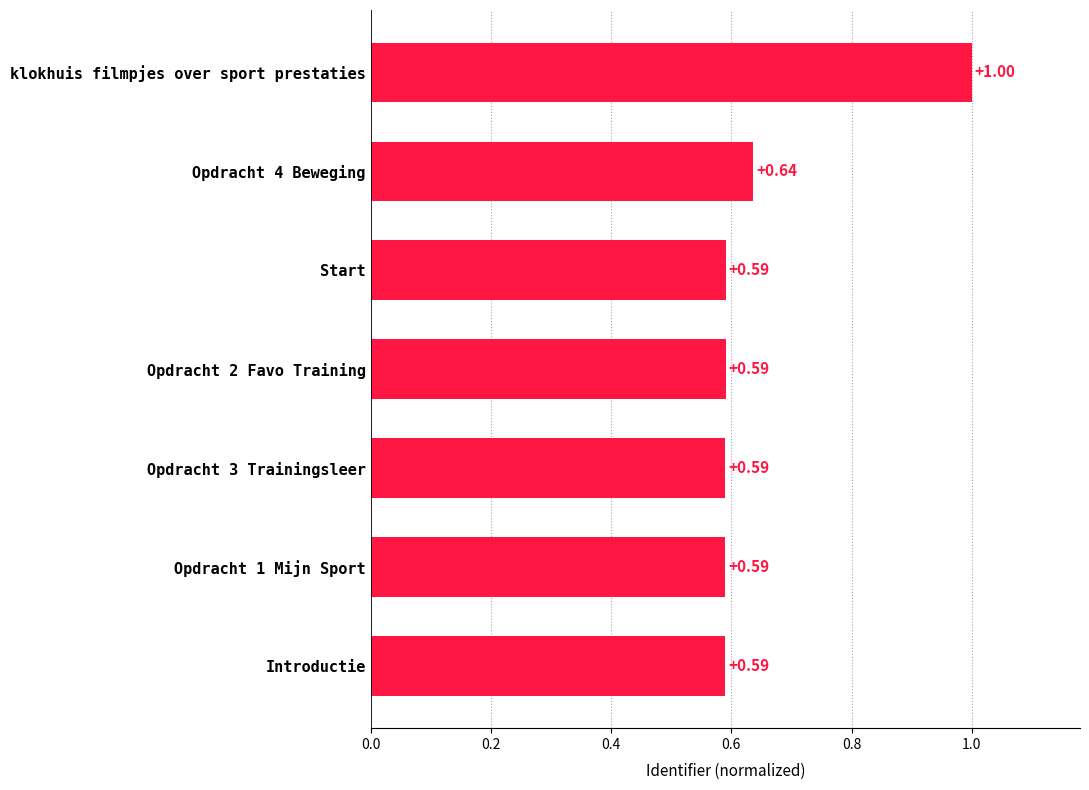

How many bars are there in total?

7